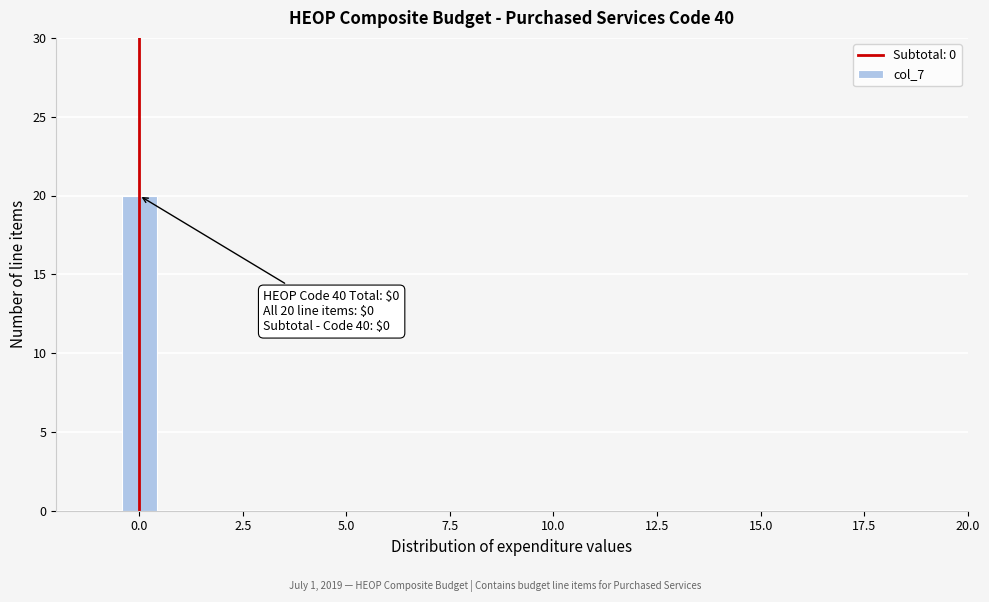

Read against the x-axis, roughly where is the centre of the tallest bar?

0.0